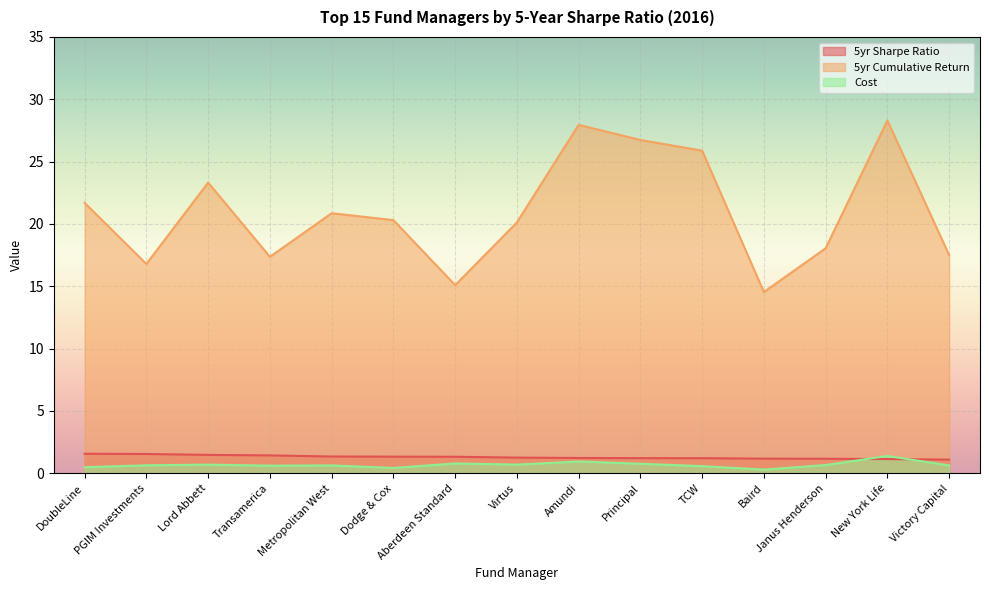

What is the difference between the 5yr Cumulative Return values at Amundi and Metropolitan West?

7.1